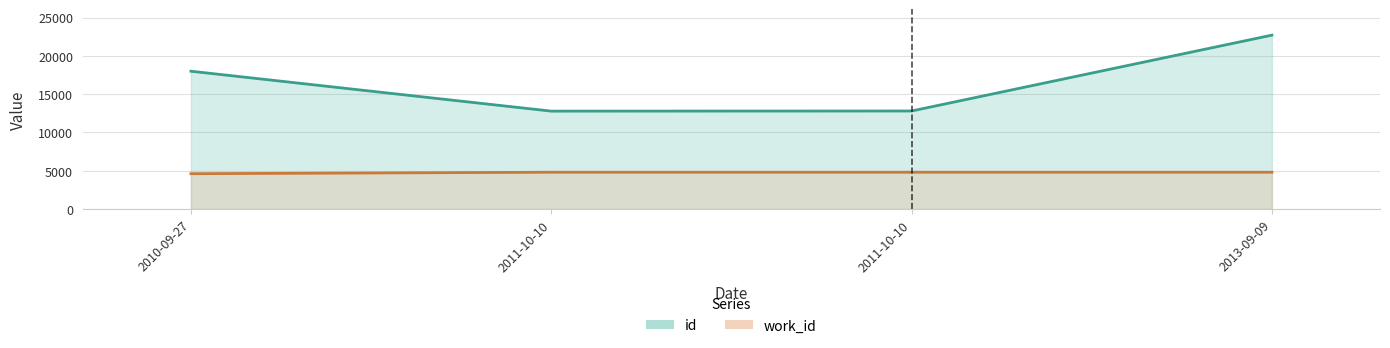

At how many categories does at least one series exceed 10253?

4